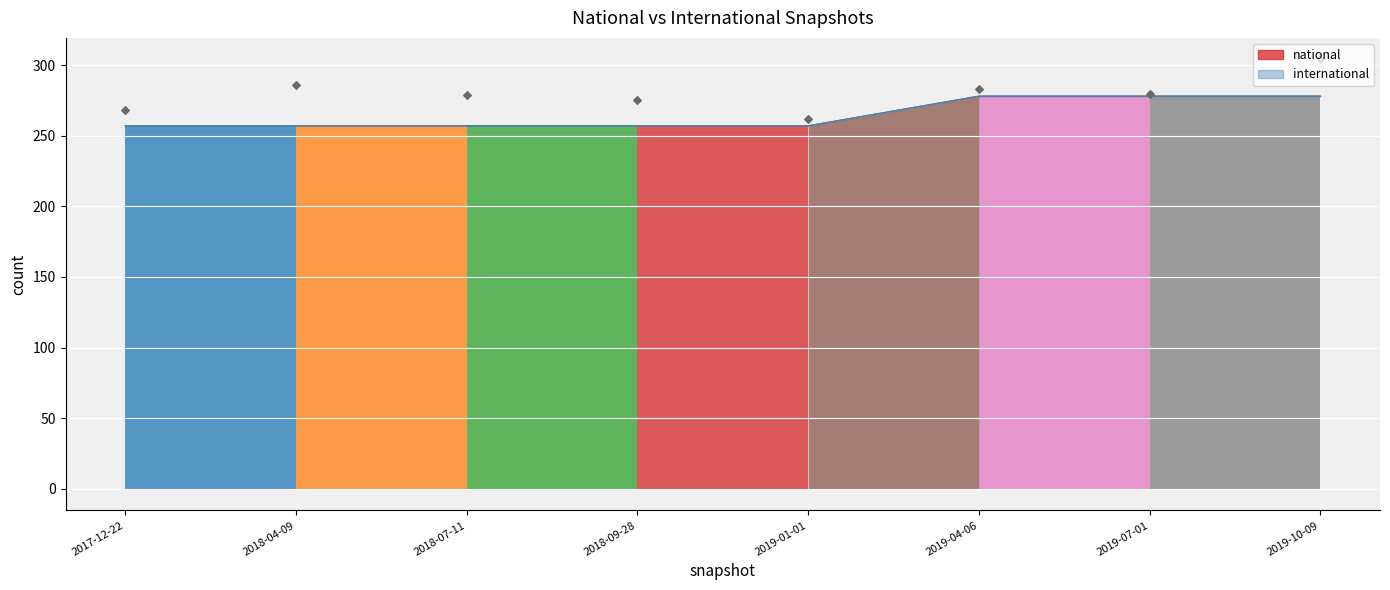

Which has a higher value, 2019-07-01 or 2018-04-09?

2019-07-01